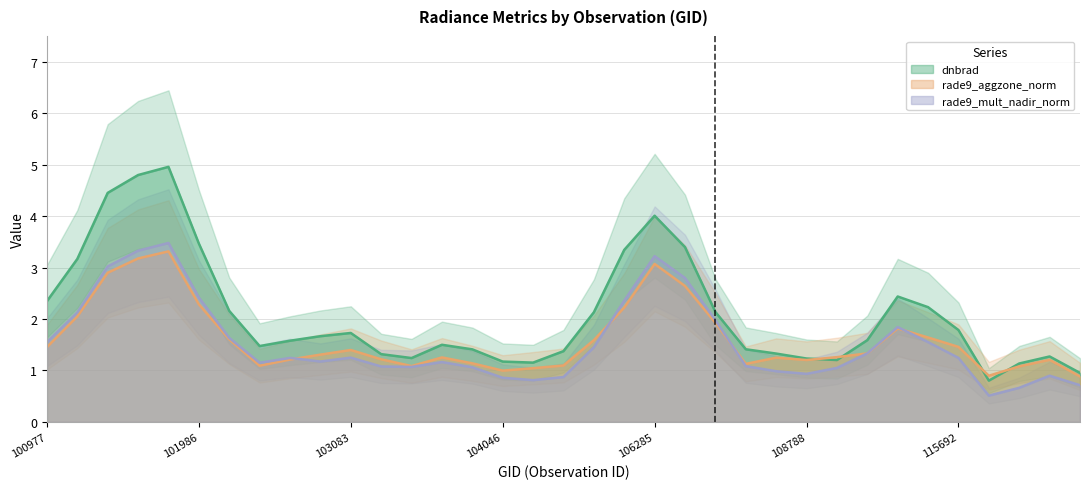

True or false: li has a value of 0.0 at 108445.

False